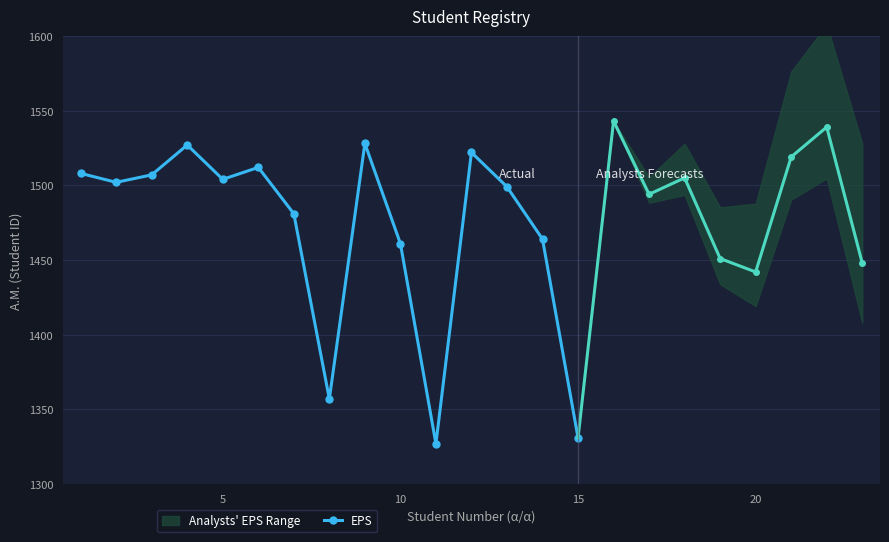

What is the maximum value for EPS?

1528